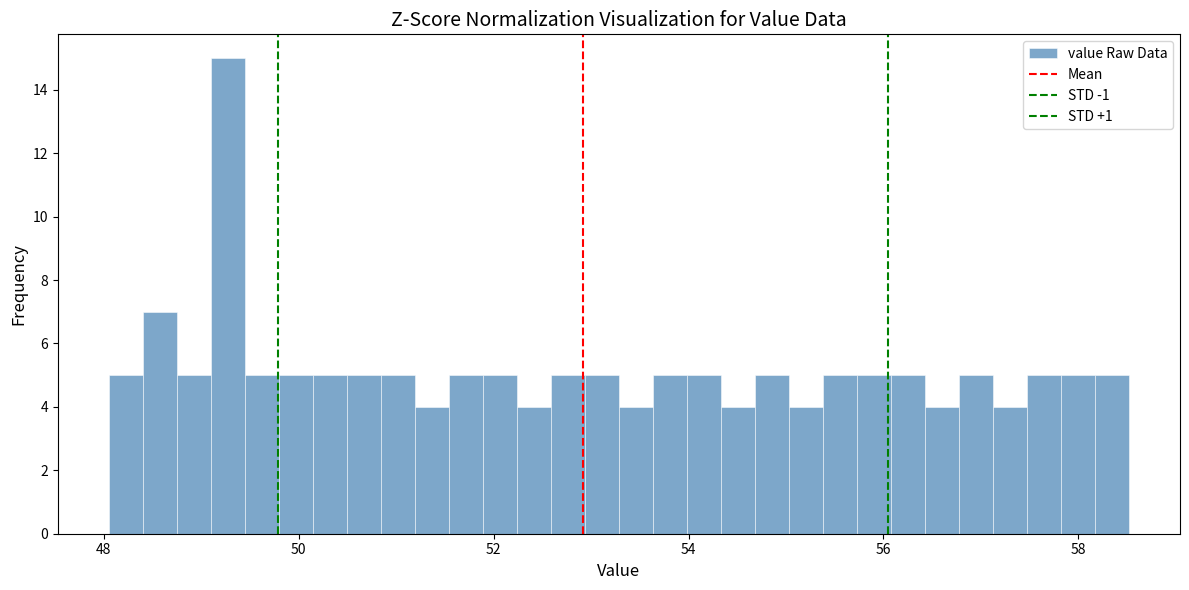

Around what value on the x-axis is the tallest bar? Give the approximate position of its centre, as read against the axis.

49.2